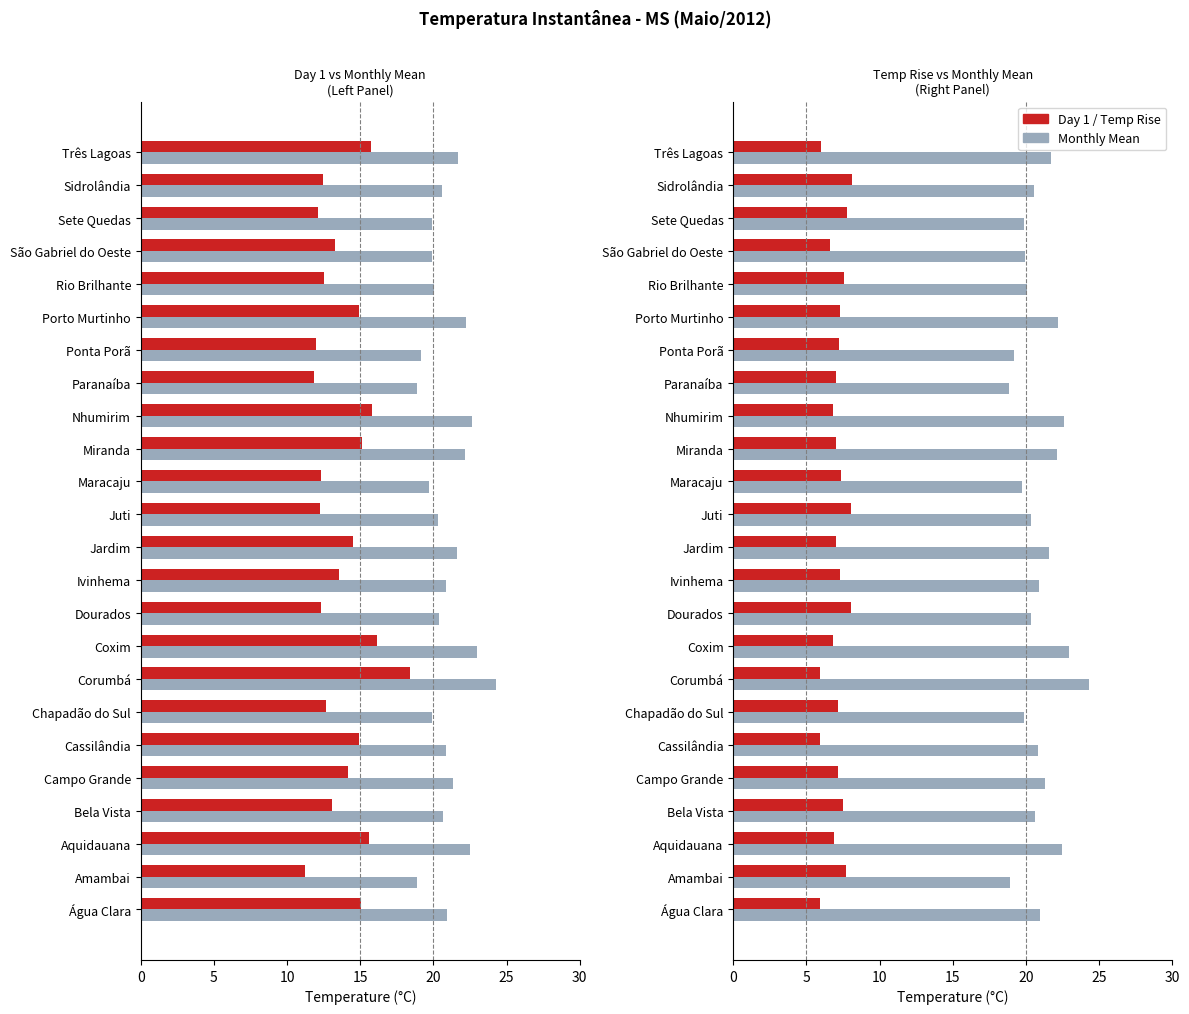

What is the total value across all series at Jardim?

43.2